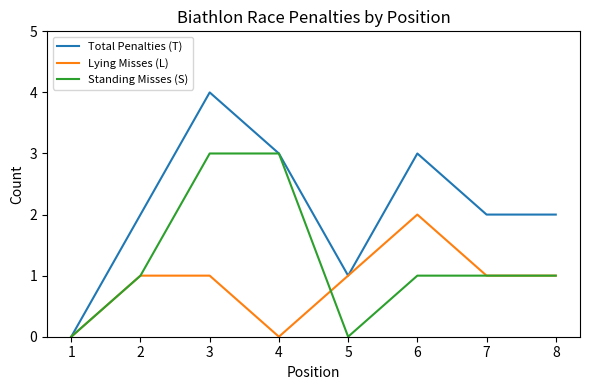

Rank the series by their average value, from highest to lowest.

Total Penalties (T), Standing Misses (S), Lying Misses (L)